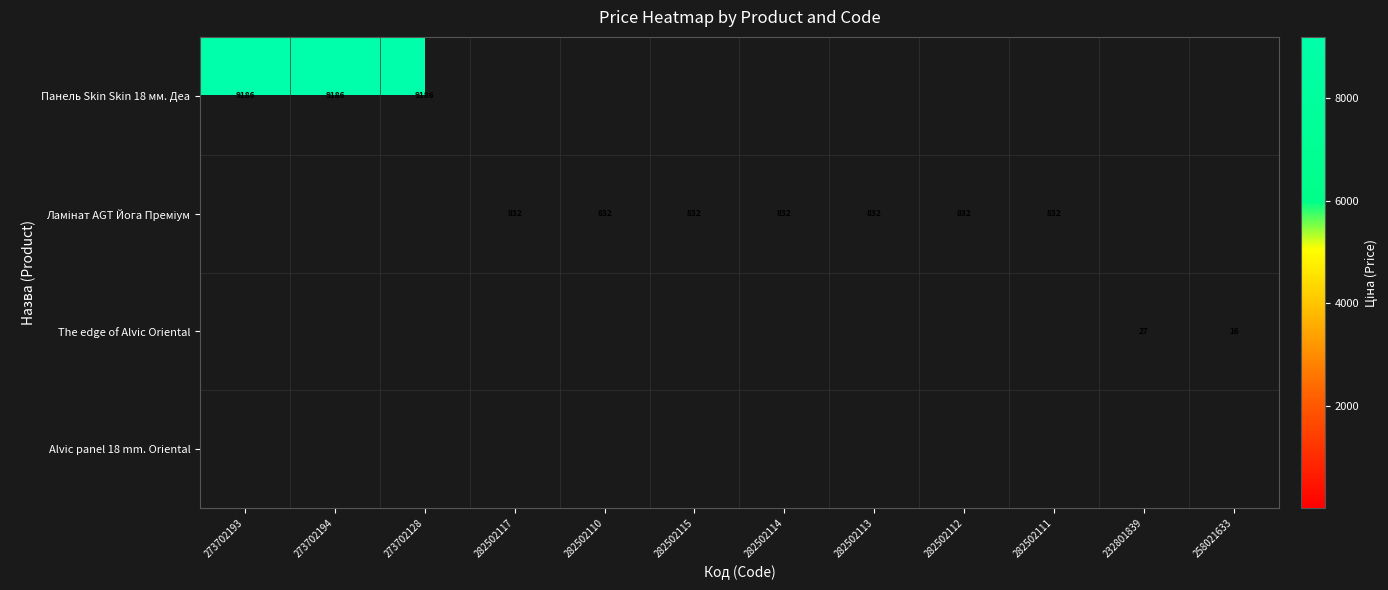

At which category does the chart reach its peak across all series?

273702193